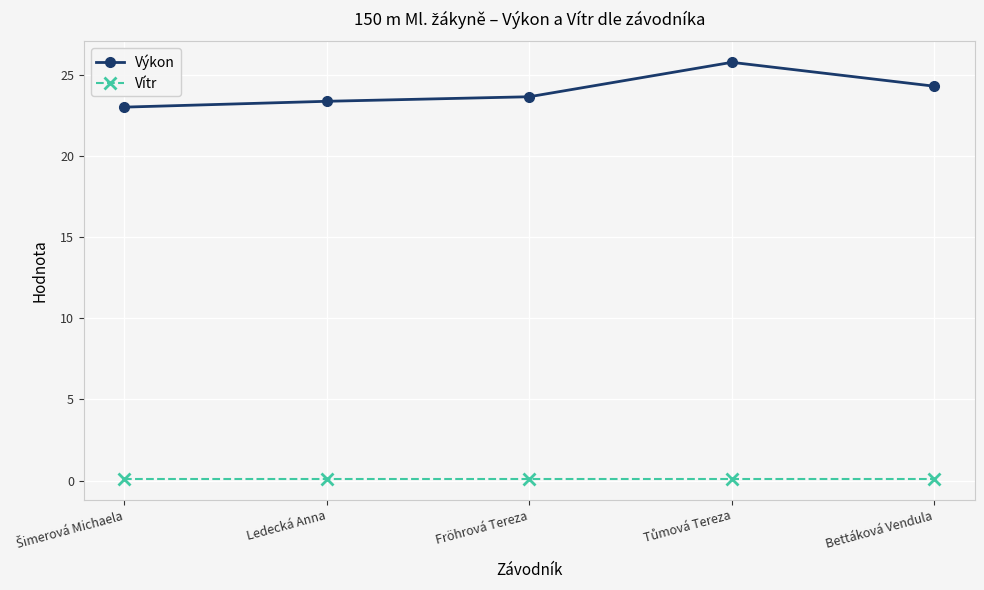

Is it true that Výkon equals 34.0 at Fröhrová Tereza?

False